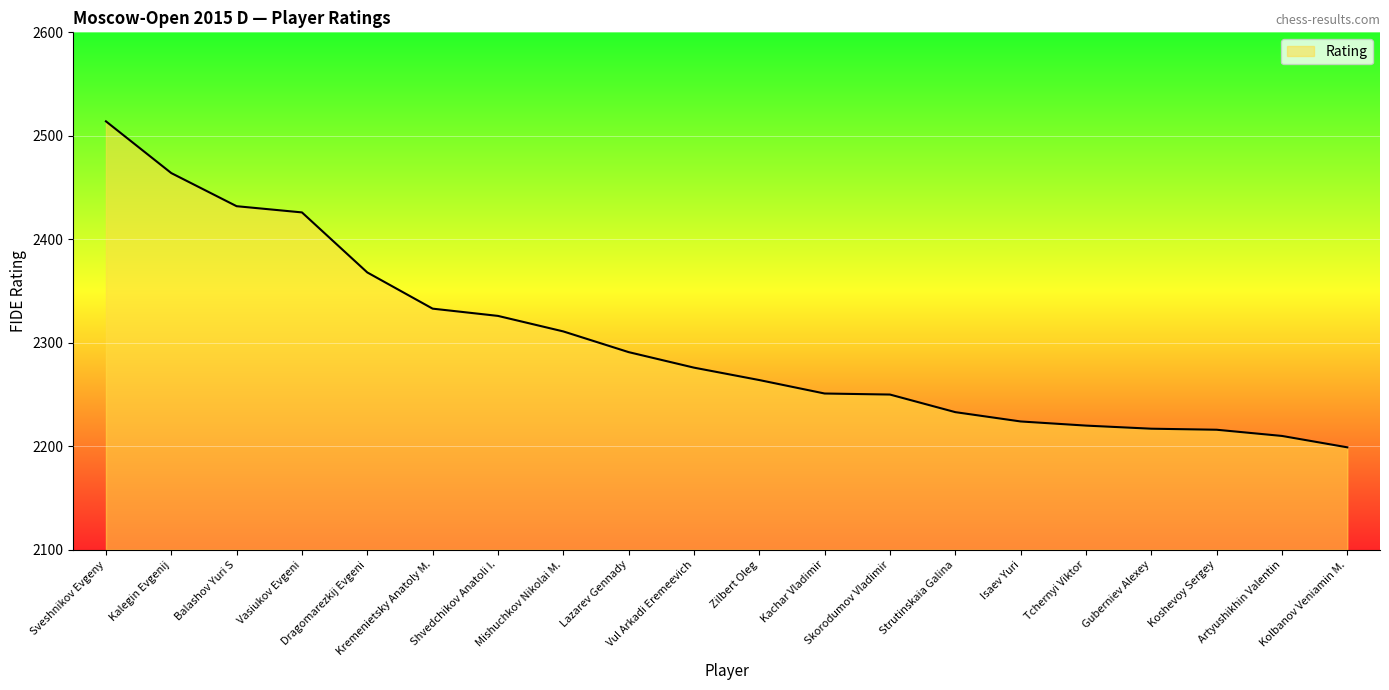

Where is the data nearest to the value 2356?

Dragomarezkij Evgeni